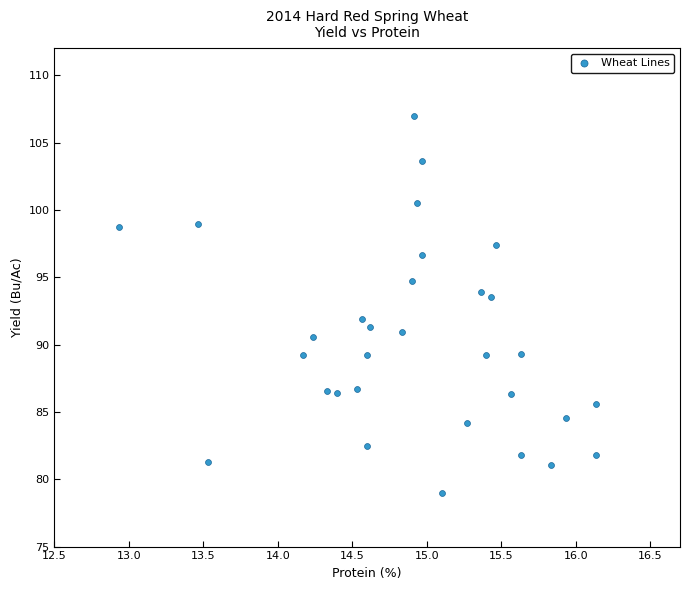

What is the range of X values (max minus min)?

3.2